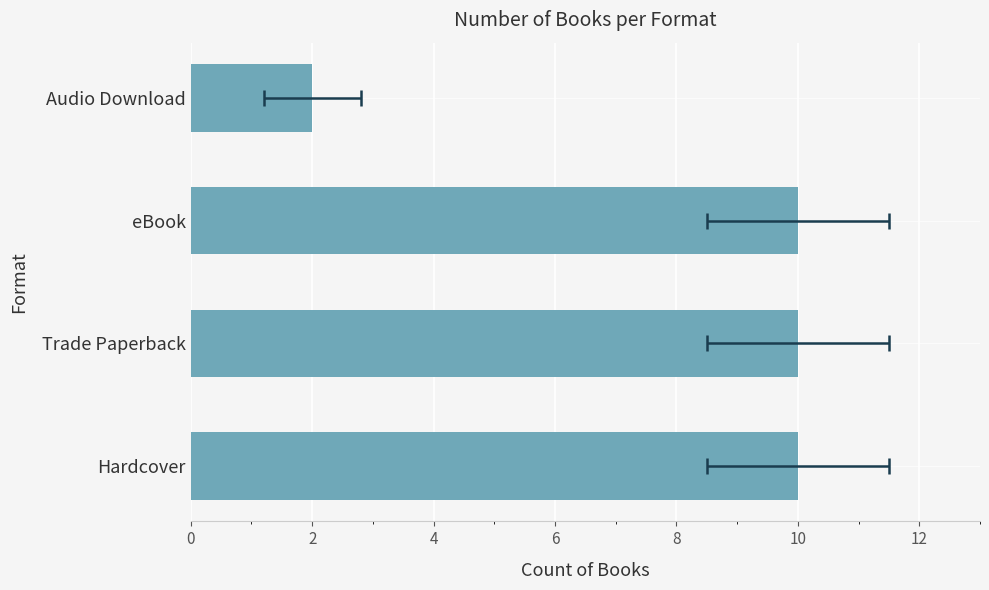

What is the sum of all values?

32